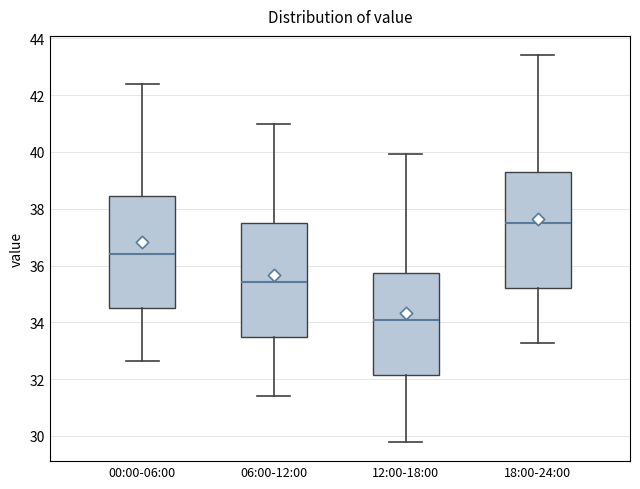

Reading left to right, transcribe this box plot: for each box, give where its median line is, the range the box spans, and where its two whiskers end, as read against the y-axis. The values are not printed on the chart, so give them approximately, as read against the axis.

00:00-06:00: median 36.4, box 34.4 to 38.4, whiskers 32.6 to 42.4
06:00-12:00: median 35.4, box 33.4 to 37.6, whiskers 31.4 to 41.0
12:00-18:00: median 34.0, box 32.2 to 35.8, whiskers 29.8 to 40.0
18:00-24:00: median 37.4, box 35.2 to 39.4, whiskers 33.2 to 43.4